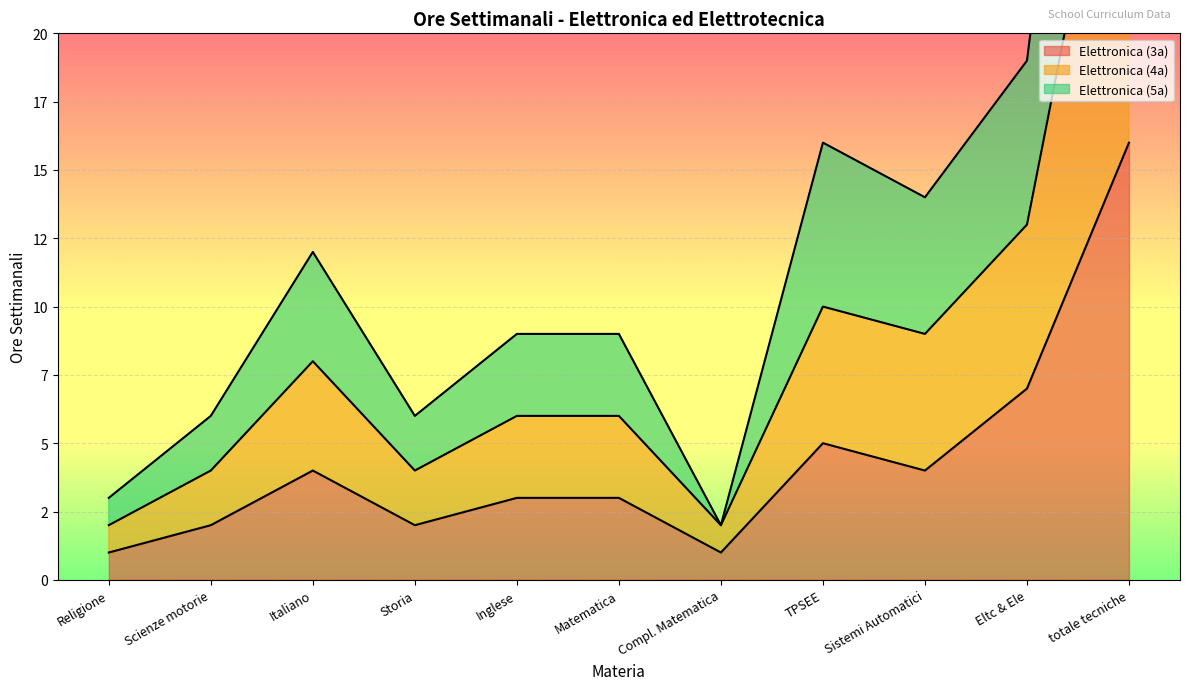

Is it true that Elettronica (5a) equals 4 at Matematica?

False